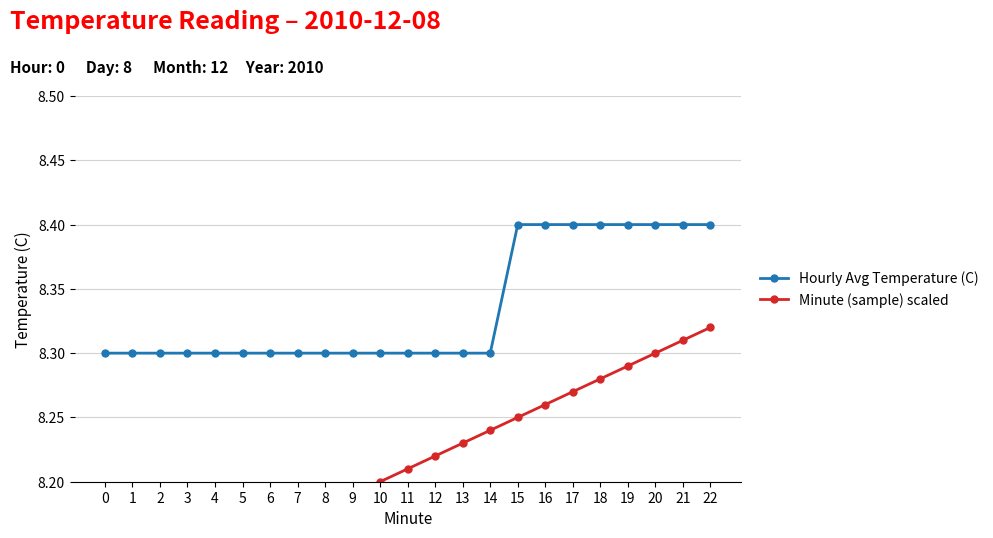

Reading left to right, transcribe all the data shown in this chart.

Hourly Avg Temperature (C): 0=8.3	1=8.3	2=8.3	3=8.3	4=8.3	5=8.3	6=8.3	7=8.3	8=8.3	9=8.3	10=8.3	11=8.3	12=8.3	13=8.3	14=8.3	15=8.4	16=8.4	17=8.4	18=8.4	19=8.4	20=8.4	21=8.4	22=8.4
Minute (sample) scaled: 0=8.1	1=8.1	2=8.1	3=8.1	4=8.1	5=8.2	6=8.2	7=8.2	8=8.2	9=8.2	10=8.2	11=8.2	12=8.2	13=8.2	14=8.2	15=8.2	16=8.3	17=8.3	18=8.3	19=8.3	20=8.3	21=8.3	22=8.3